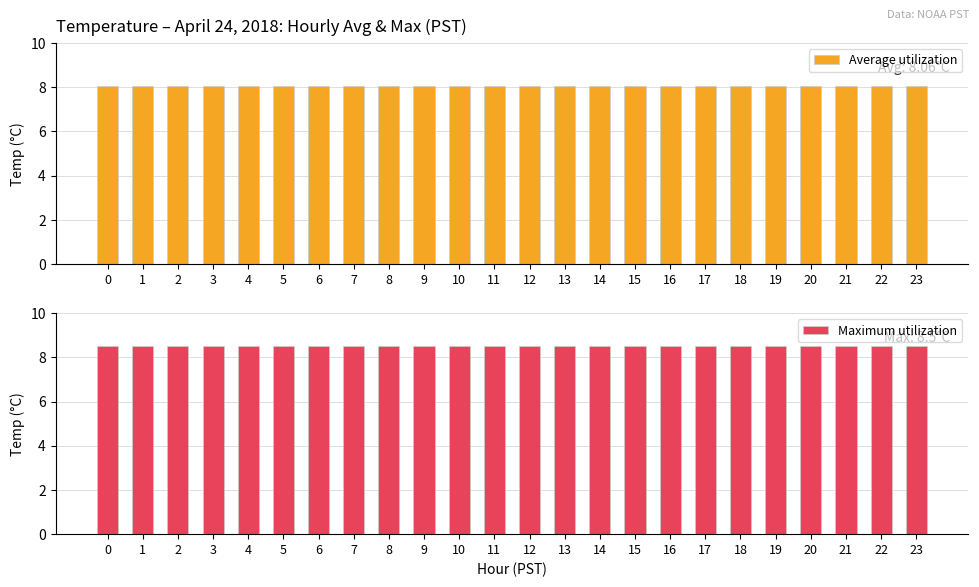

How many bars are there in total?

48